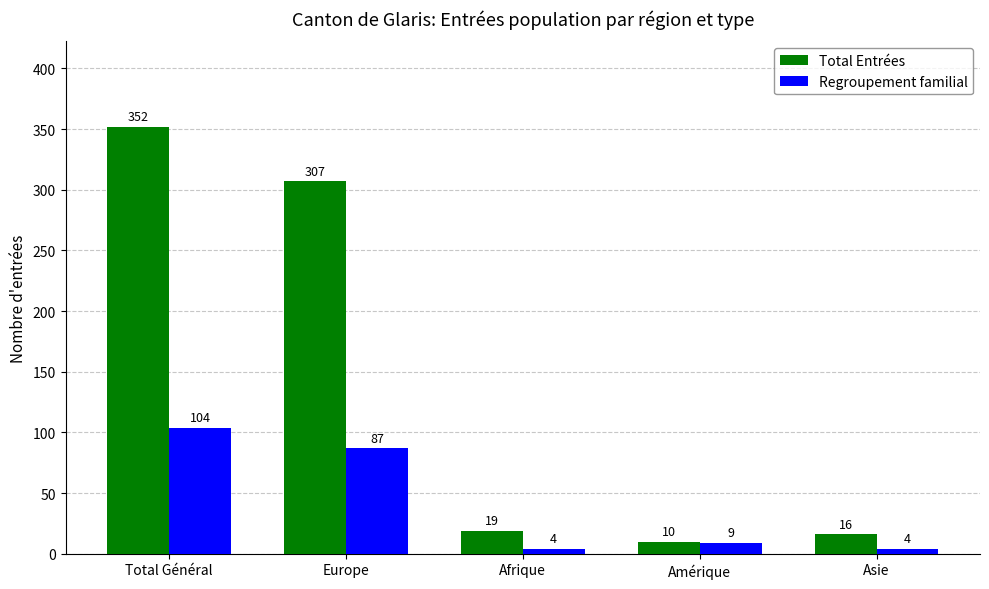

What is the sum of the Total Entrées values at Afrique and Europe?

326